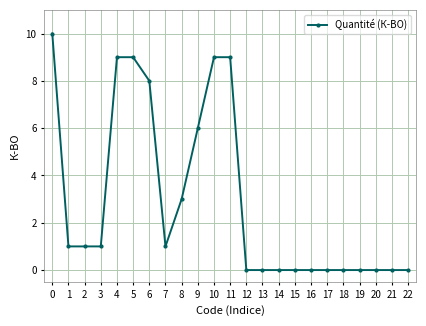

Where is the data nearest to the value 5?

9